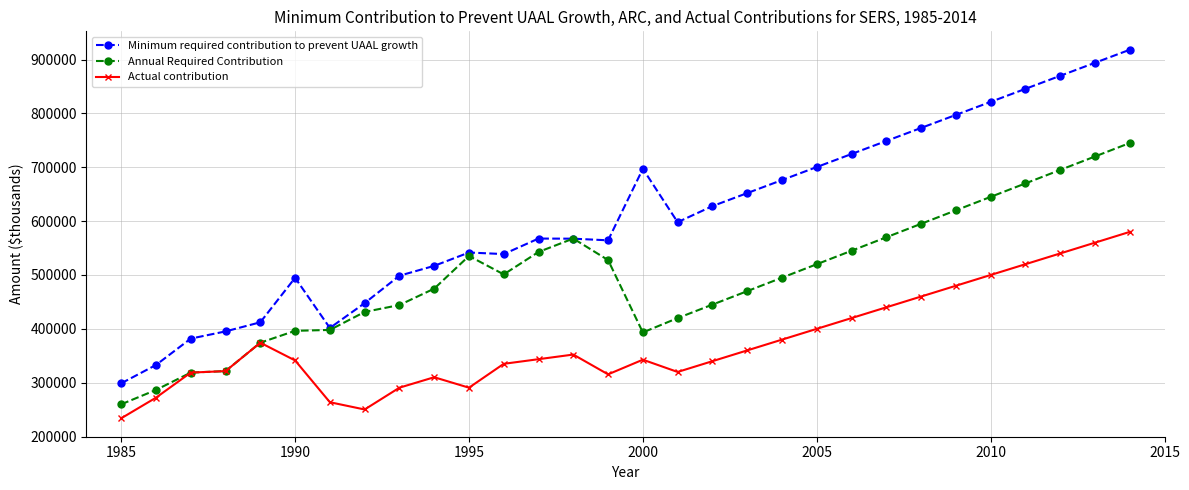

What is the minimum value for Annual Required Contribution?

259980.8